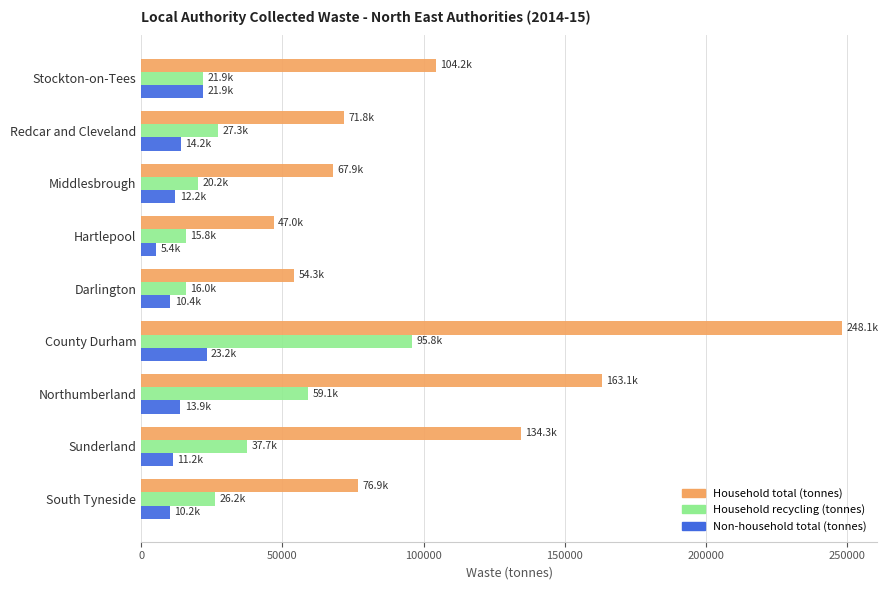

What is the sum of all Non-household total (tonnes) values?

122503